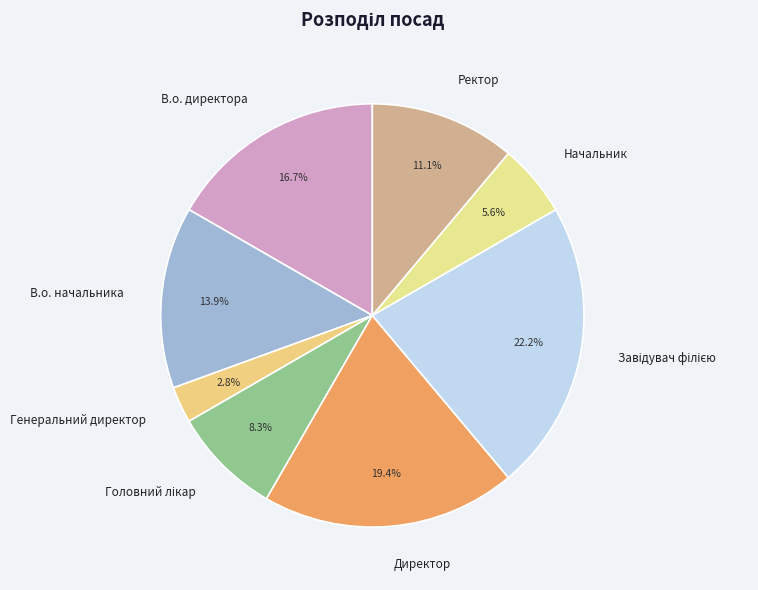

Does any single category account for the majority?

No